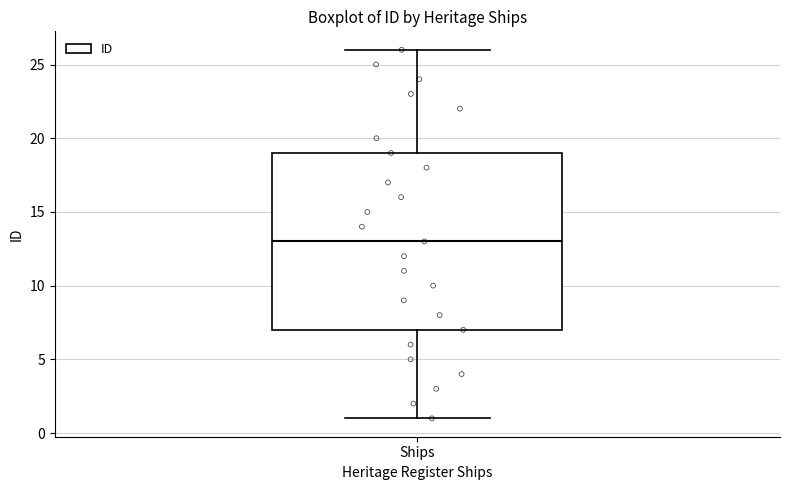

Transcribe this box plot: give where the median line is, the range the box spans, and where the two whiskers end, as read against the y-axis. The values are not printed on the chart, so give them approximately, as read against the axis.

median 13, box 7 to 19, whiskers 1 to 26